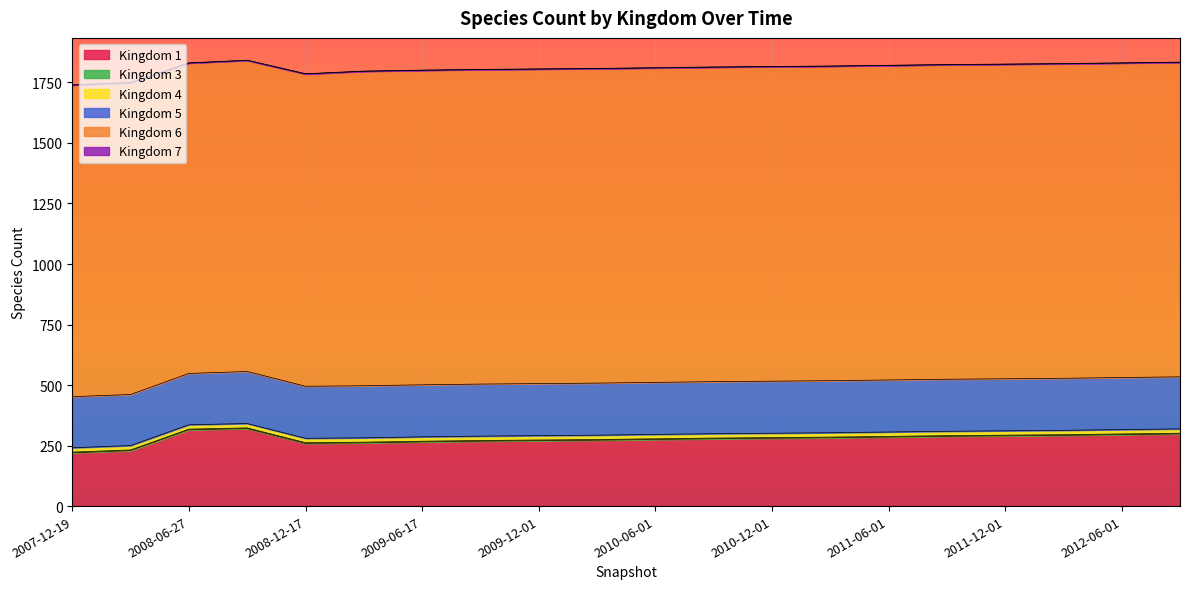

Reading left to right, what are all the values shown in this chart?

1: 2007-12-19=220	2008-04-01=229	2008-06-27=315	2008-10-10=320	2008-12-17=259	2009-04-06=261	2009-06-17=265	2009-09-01=268	2009-12-01=270	2010-03-01=272	2010-06-01=275	2010-09-01=278	2010-12-01=280	2011-03-01=282	2011-06-01=285	2011-09-01=288	2011-12-01=290	2012-03-01=292	2012-06-01=295	2012-09-01=298
3: 2007-12-19=3	2008-04-01=3	2008-06-27=3	2008-10-10=3	2008-12-17=3	2009-04-06=3	2009-06-17=3	2009-09-01=3	2009-12-01=3	2010-03-01=3	2010-06-01=3	2010-09-01=3	2010-12-01=3	2011-03-01=3	2011-06-01=3	2011-09-01=3	2011-12-01=3	2012-03-01=3	2012-06-01=3	2012-09-01=3
4: 2007-12-19=18	2008-04-01=18	2008-06-27=18	2008-10-10=18	2008-12-17=18	2009-04-06=18	2009-06-17=18	2009-09-01=18	2009-12-01=18	2010-03-01=18	2010-06-01=18	2010-09-01=18	2010-12-01=18	2011-03-01=18	2011-06-01=18	2011-09-01=18	2011-12-01=18	2012-03-01=18	2012-06-01=18	2012-09-01=18
5: 2007-12-19=211	2008-04-01=211	2008-06-27=212	2008-10-10=215	2008-12-17=215	2009-04-06=215	2009-06-17=215	2009-09-01=215	2009-12-01=215	2010-03-01=215	2010-06-01=215	2010-09-01=215	2010-12-01=215	2011-03-01=215	2011-06-01=215	2011-09-01=215	2011-12-01=215	2012-03-01=215	2012-06-01=215	2012-09-01=215
6: 2007-12-19=1287	2008-04-01=1288	2008-06-27=1282	2008-10-10=1285	2008-12-17=1290	2009-04-06=1299	2009-06-17=1299	2009-09-01=1299	2009-12-01=1299	2010-03-01=1299	2010-06-01=1299	2010-09-01=1299	2010-12-01=1299	2011-03-01=1299	2011-06-01=1299	2011-09-01=1299	2011-12-01=1299	2012-03-01=1299	2012-06-01=1299	2012-09-01=1299
7: 2007-12-19=1	2008-04-01=1	2008-06-27=1	2008-10-10=1	2008-12-17=1	2009-04-06=1	2009-06-17=1	2009-09-01=1	2009-12-01=1	2010-03-01=1	2010-06-01=1	2010-09-01=1	2010-12-01=1	2011-03-01=1	2011-06-01=1	2011-09-01=1	2011-12-01=1	2012-03-01=1	2012-06-01=1	2012-09-01=1